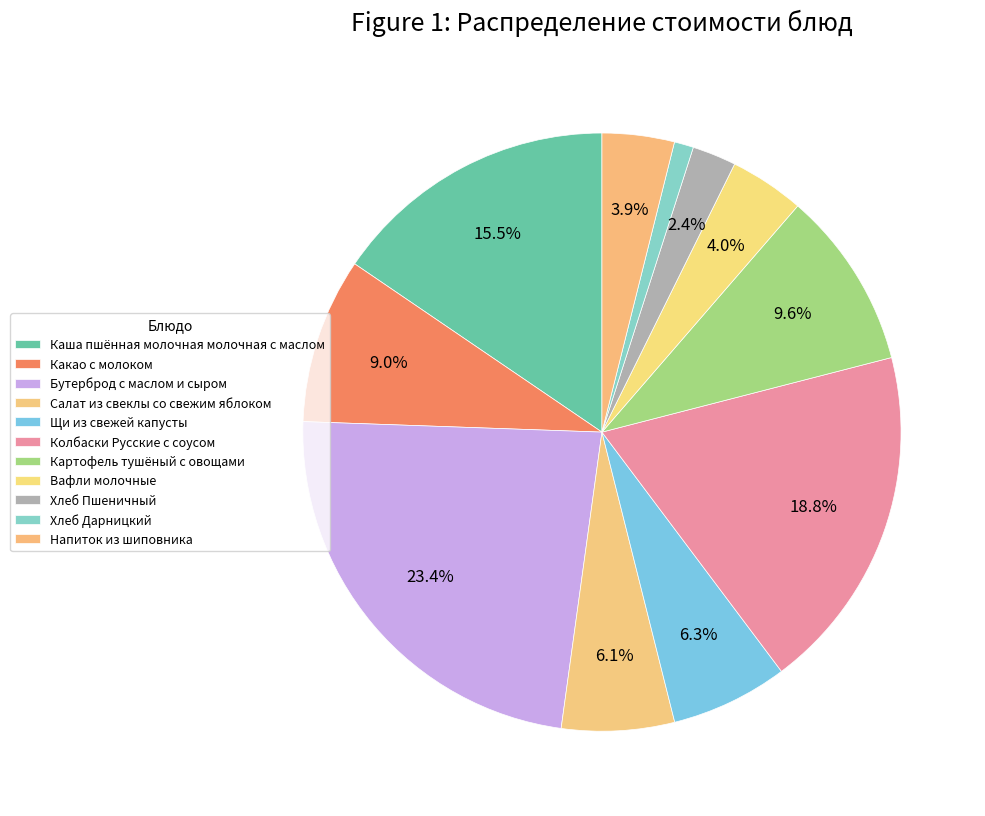

Is it true that Вафли молочные is 4% of the pie?

True